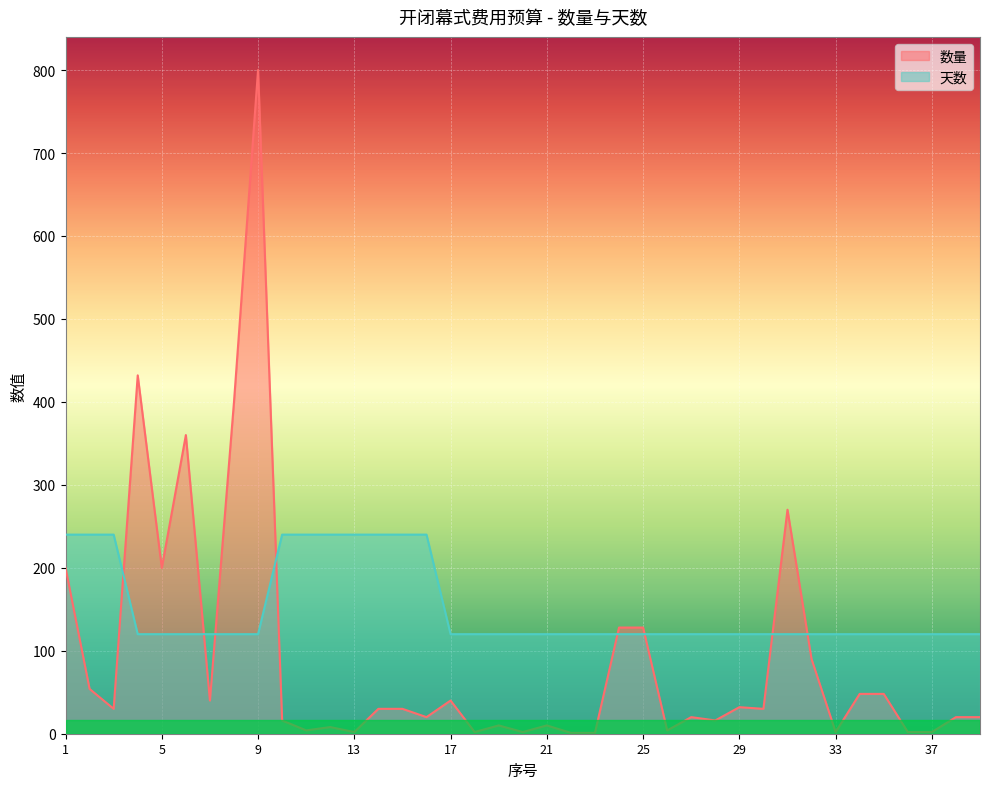

Count the 天数 values in the range 120 to 240.

39